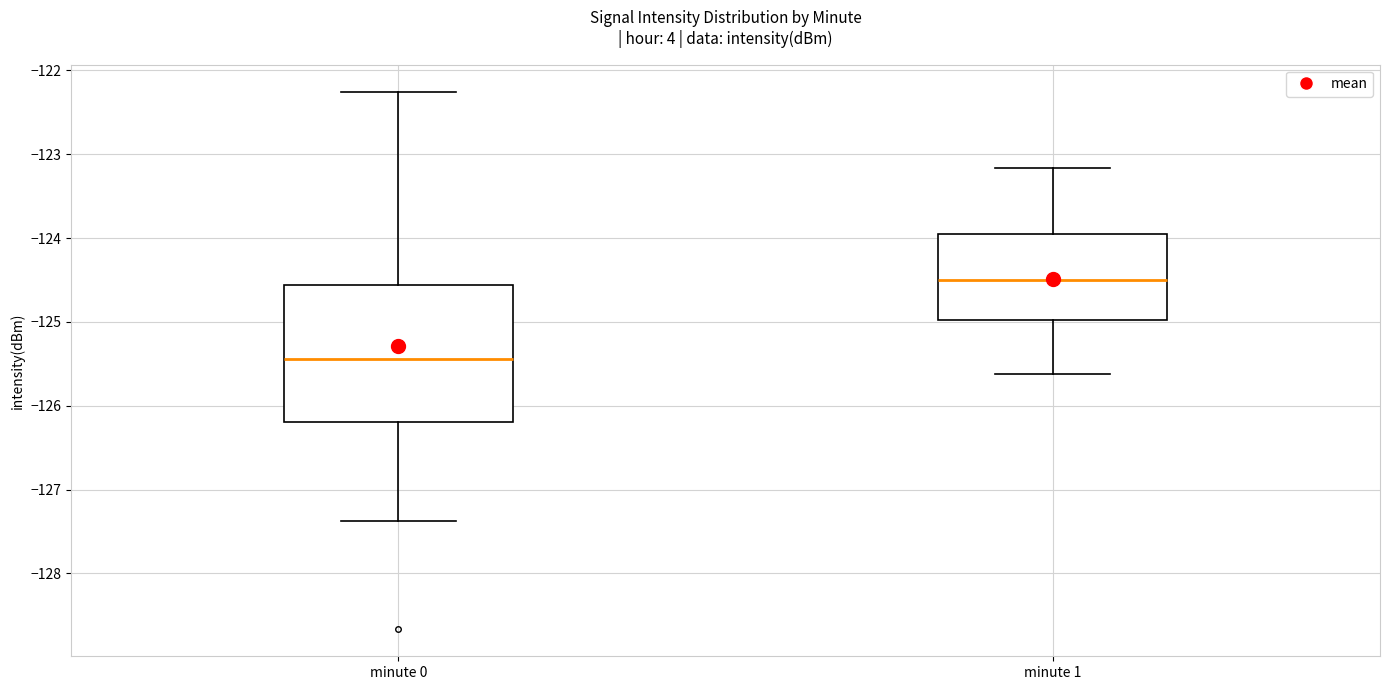

Where does the lower whisker of the box for minute 0 end on the y-axis? The values are not printed on the chart, so give them approximately, as read against the axis.

-127.4